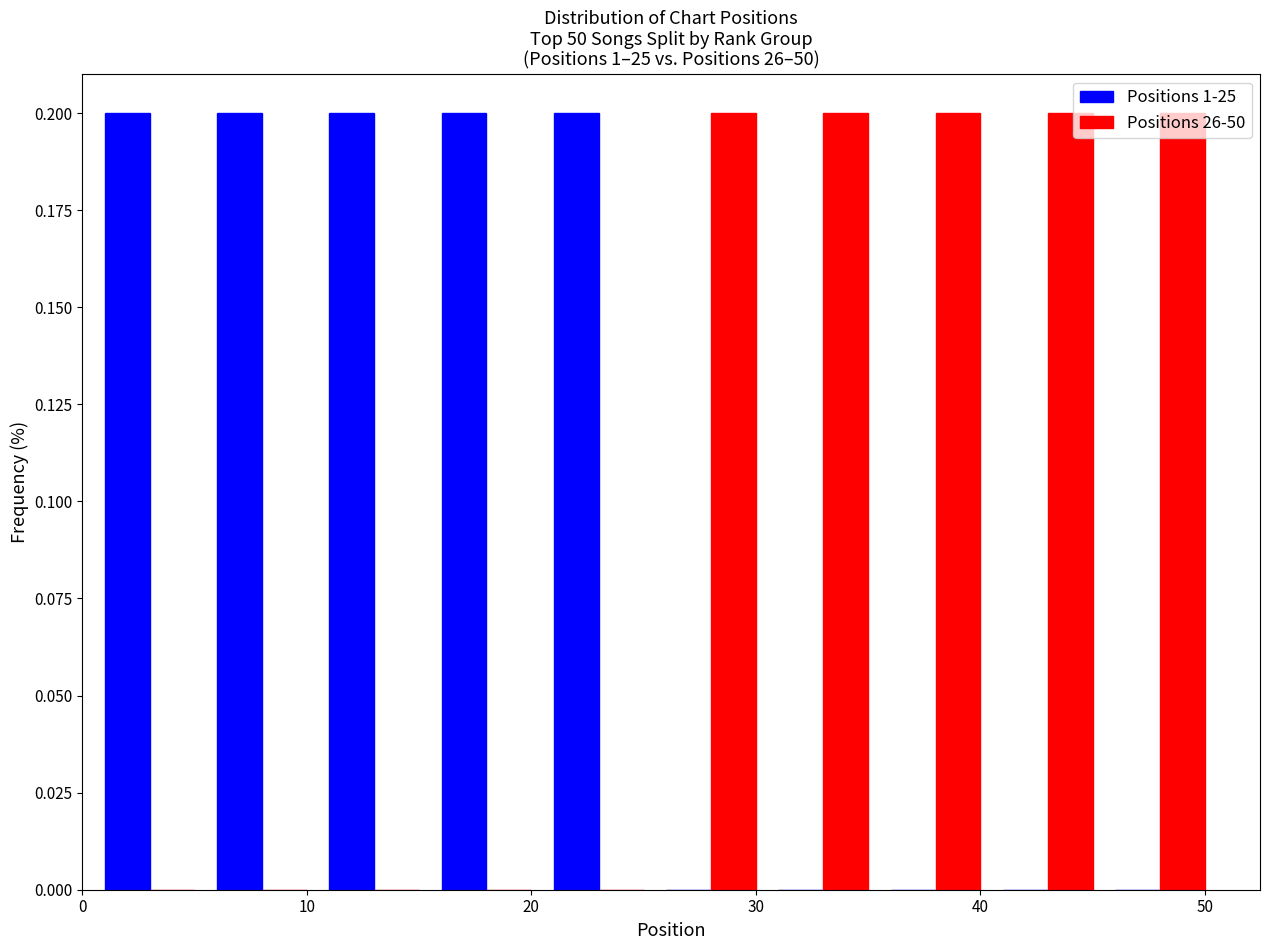

What is the height of the Positions 1-25 bar covering 15.5 to 20.5 on the x-axis? Neither the bar edges nor the heights are printed on the chart, so give them approximately, as read against the axes.

0.2